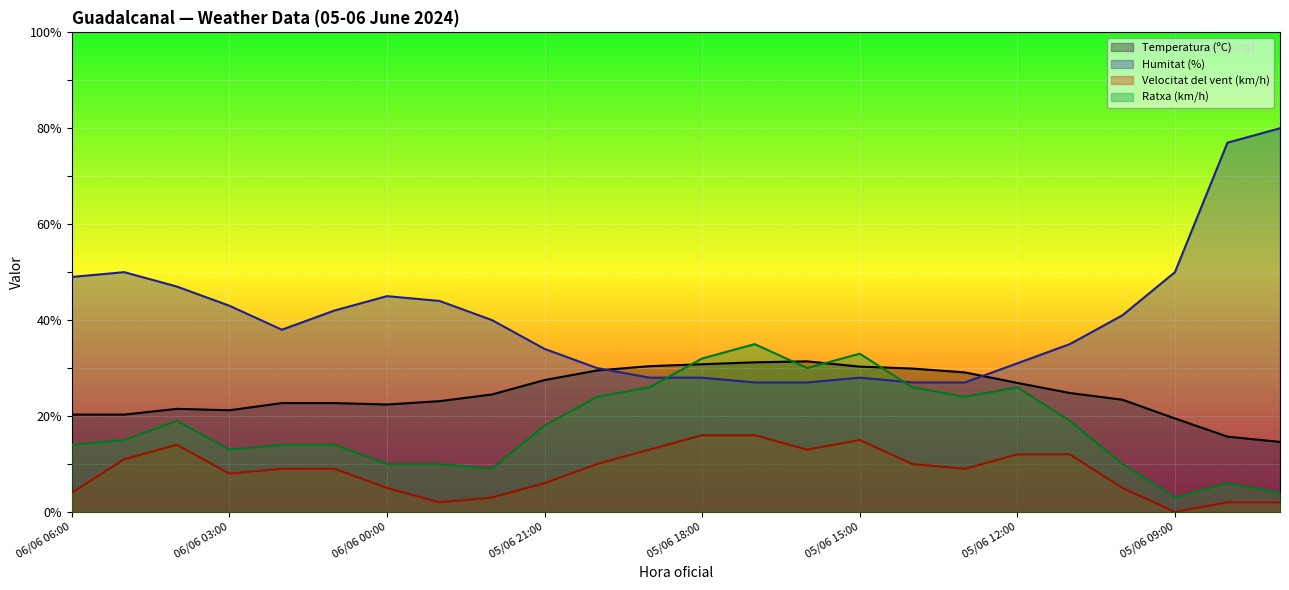

Which series has the largest range (max minus min)?

Humitat (%)